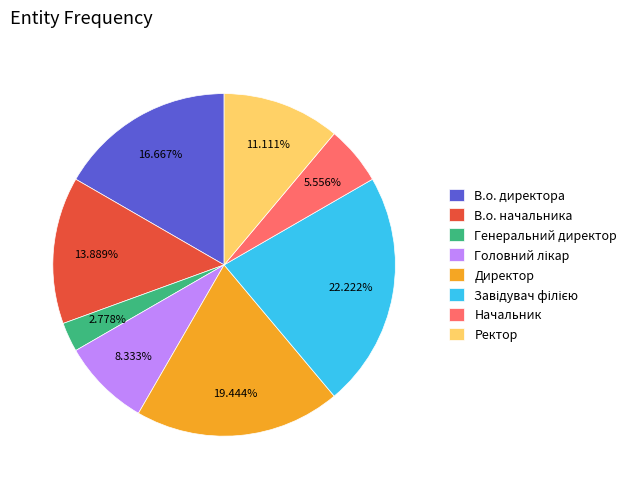

Is the sum of Генеральний директор and В.о. начальника greater than half?

No